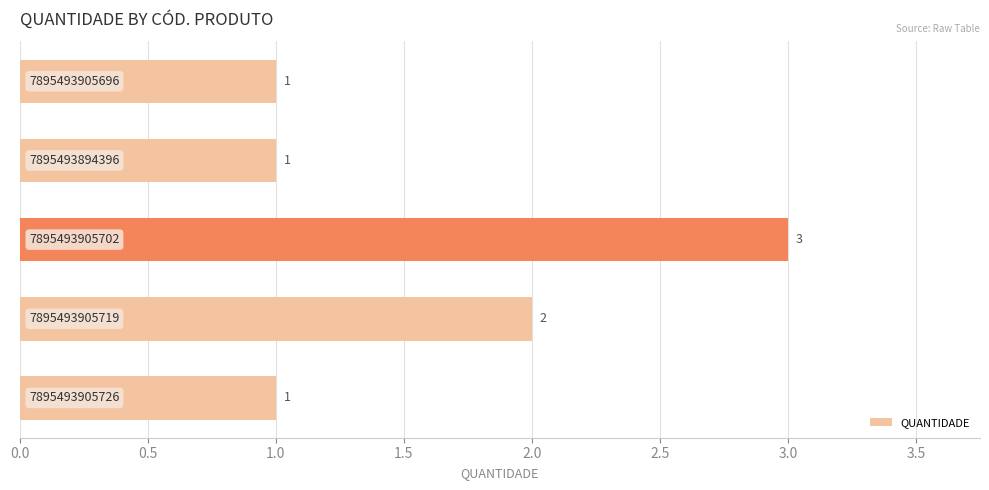

What is the value of the 1st bar from the top?

1